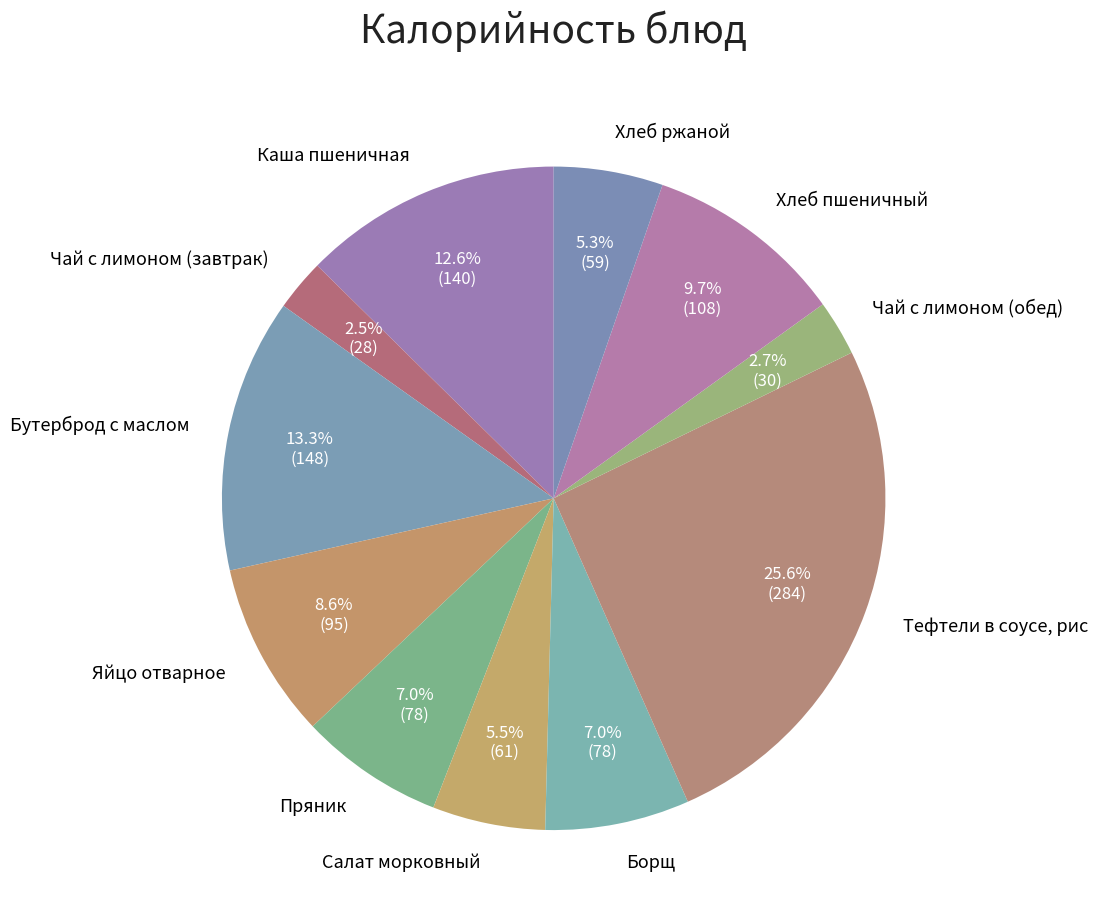

What is the total percentage of Яйцо отварное and Бутерброд с маслом?

21.9%